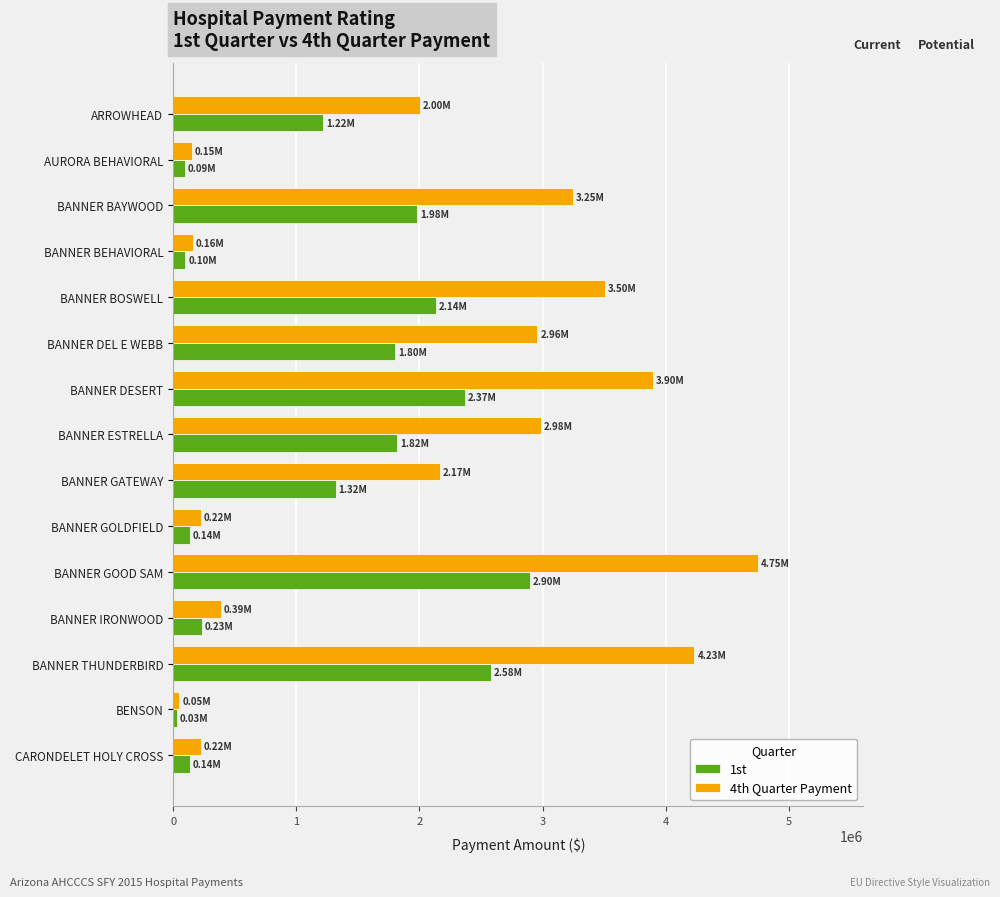

Which series has the largest range (max minus min)?

4th Quarter Payment